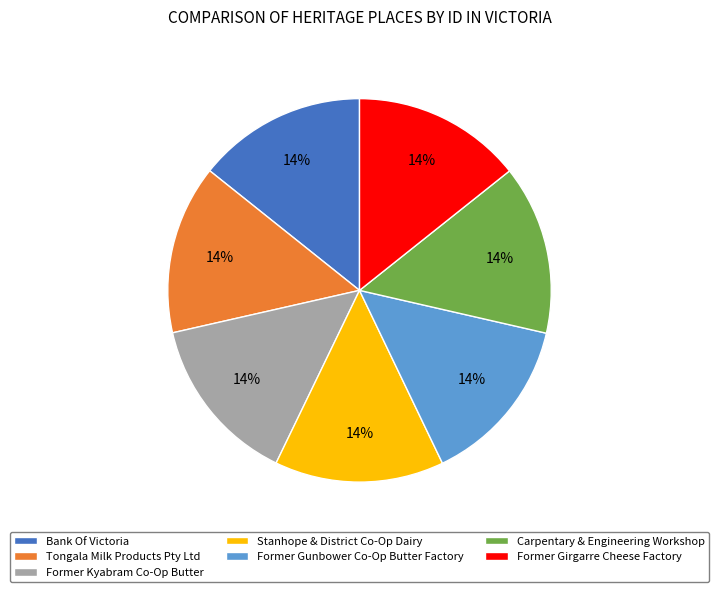

To the nearest percent, what portion does Former Girgarre Cheese Factory represent?

14%